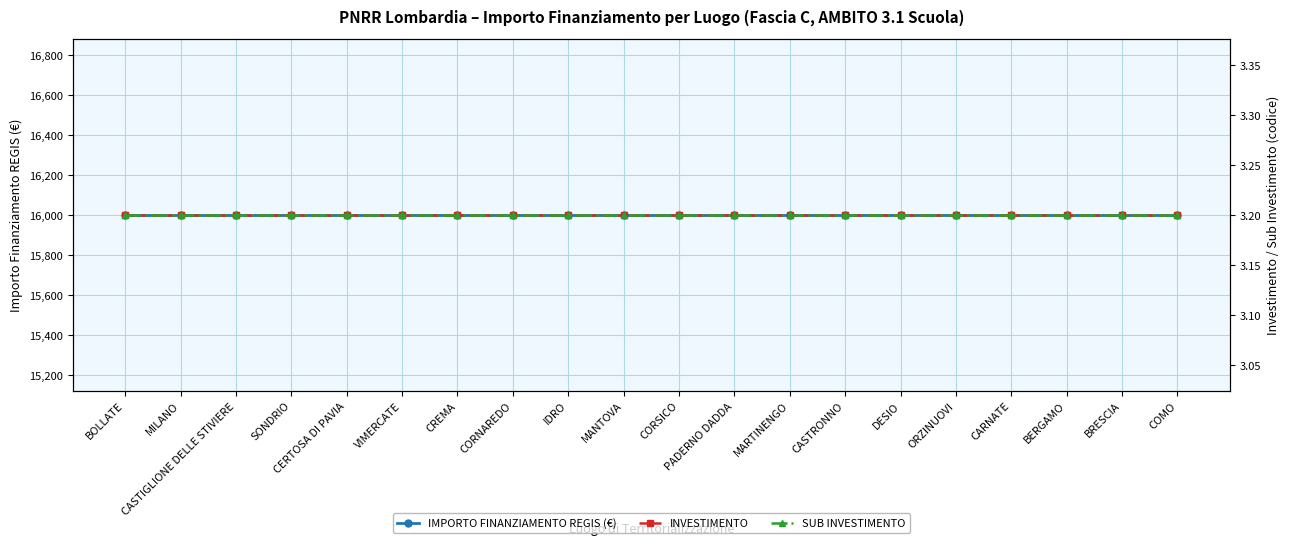

What is the value of the IMPORTO FINANZIAMENTO REGIS (€) point at the 13th from the left?

16000.0